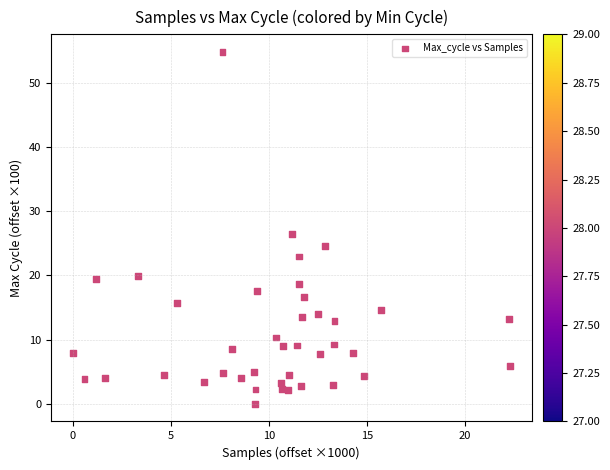

What is the range of Y values (max minus min)?

54.8